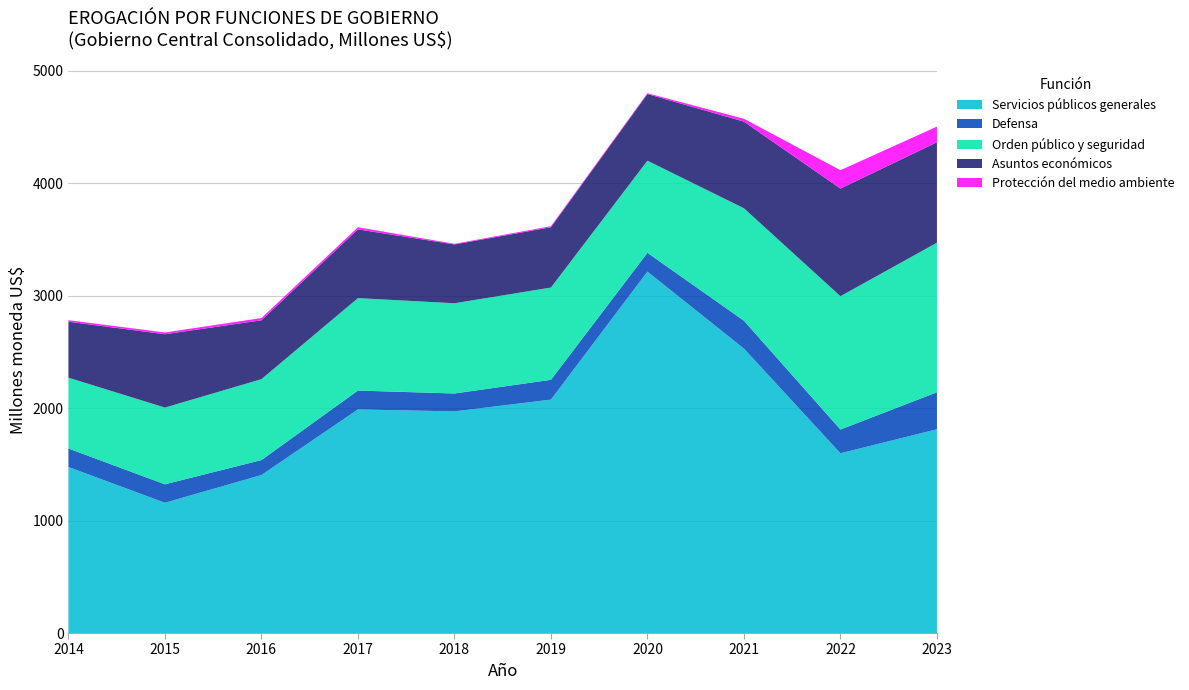

Reading left to right, list all the values displayed in this chart.

Servicios públicos generales: 2014=1476.6	2015=1158.2	2016=1404.9	2017=1988.0	2018=1970.4	2019=2075.4	2020=3213.2	2021=2529.1	2022=1598.2	2023=1811.7
Defensa: 2014=164.0	2015=164.0	2016=132.8	2017=167.8	2018=159.2	2019=175.9	2020=167.1	2021=247.7	2022=211.1	2023=328.8
Orden público y seguridad: 2014=629.9	2015=682.1	2016=719.3	2017=821.6	2018=802.2	2019=820.2	2020=819.0	2021=999.5	2022=1185.1	2023=1329.8
Asuntos económicos: 2014=497.3	2015=652.2	2016=523.3	2017=611.3	2018=523.0	2019=536.2	2020=592.8	2021=770.3	2022=957.1	2023=892.9
Protección del medio ambiente: 2014=13.6	2015=15.6	2016=20.1	2017=19.0	2018=5.6	2019=9.4	2020=6.9	2021=25.5	2022=163.5	2023=139.2